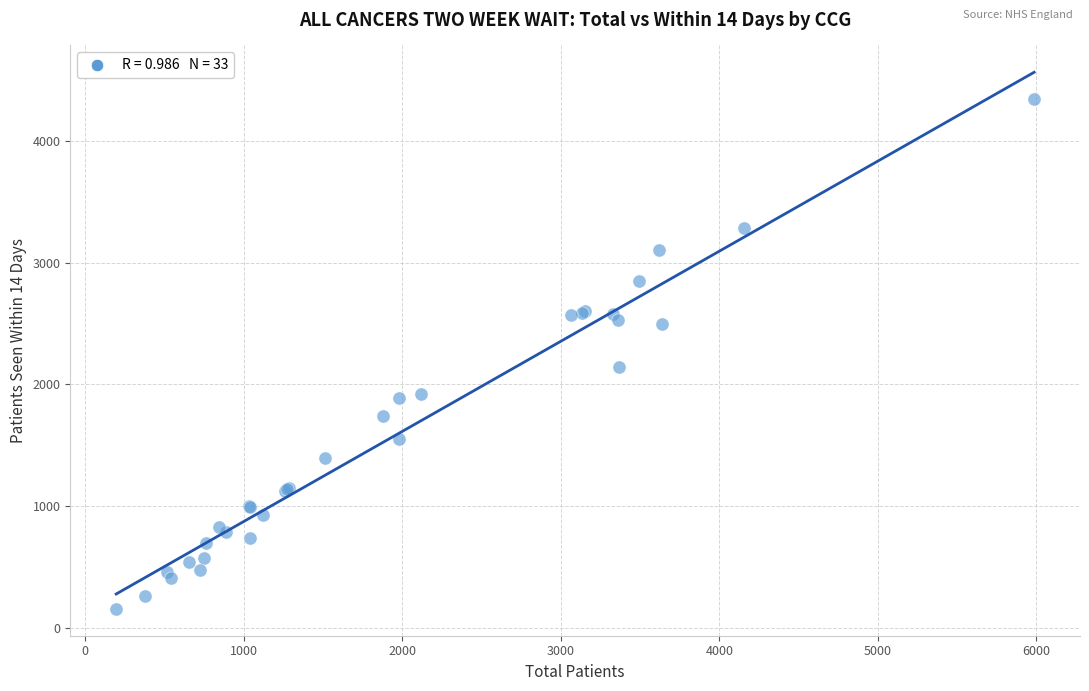

What Y value in the scatter plot is closest to 2249?

2142